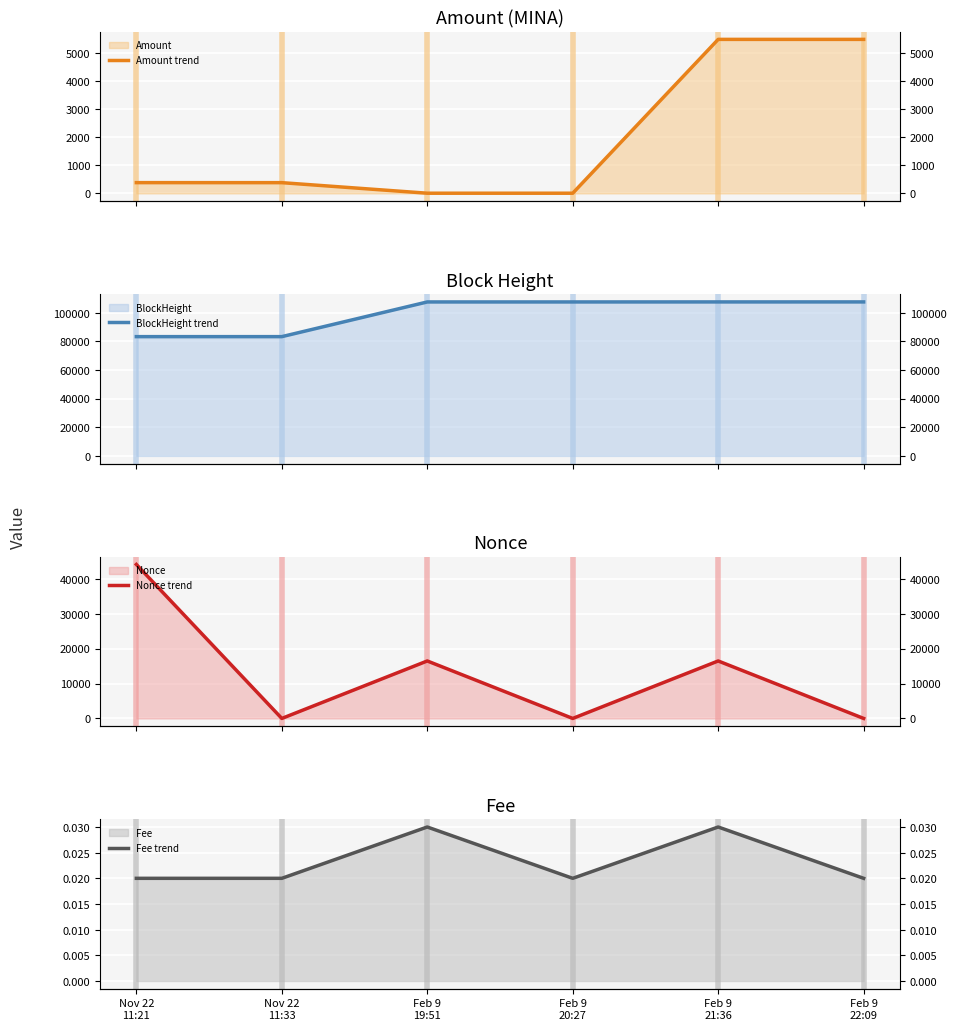

At which label is Nonce trend closest to 22051?

Feb 9
21:36